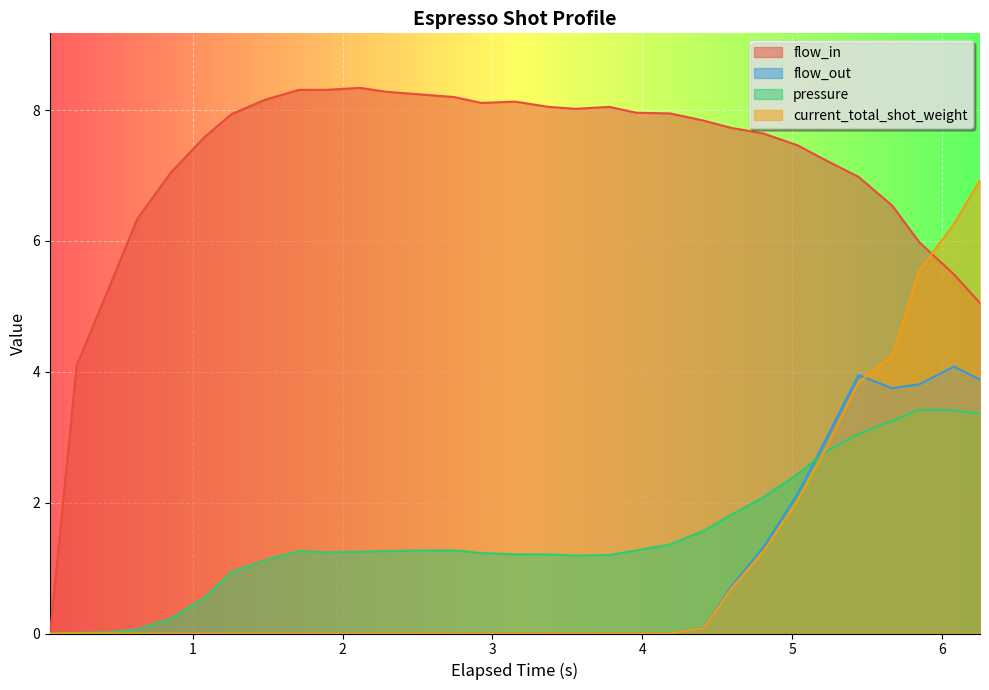

Reading left to right, list all the values displayed in this chart.

flow_in: 0.047=0.0	0.225=4.1	0.452=5.3	0.63=6.3	0.855=7.0	1.079=7.6	1.259=7.9	1.484=8.2	1.709=8.3	1.89=8.3	2.115=8.3	2.295=8.3	2.519=8.2	2.745=8.2	2.926=8.1	3.153=8.1	3.375=8.1	3.556=8.0	3.781=8.1	3.96=8.0	4.185=8.0	4.41=7.8	4.592=7.7	4.814=7.6	5.039=7.5	5.22=7.2	5.444=7.0	5.669=6.5	5.85=6.0	6.081=5.5	6.255=5.0
flow_out: 0.047=0.0	0.225=0.0	0.452=0.0	0.63=0.0	0.855=0.0	1.079=0.0	1.259=0.0	1.484=0.0	1.709=0.0	1.89=0.0	2.115=0.0	2.295=0.0	2.519=0.0	2.745=0.0	2.926=0.0	3.153=0.0	3.375=0.0	3.556=0.0	3.781=0.0	3.96=0.0	4.185=0.0	4.41=0.1	4.592=0.7	4.814=1.3	5.039=2.1	5.22=2.9	5.444=4.0	5.669=3.8	5.85=3.8	6.081=4.1	6.255=3.9
pressure: 0.047=0.0	0.225=0.0	0.452=0.0	0.63=0.1	0.855=0.2	1.079=0.6	1.259=0.9	1.484=1.1	1.709=1.3	1.89=1.2	2.115=1.2	2.295=1.3	2.519=1.3	2.745=1.3	2.926=1.2	3.153=1.2	3.375=1.2	3.556=1.2	3.781=1.2	3.96=1.3	4.185=1.4	4.41=1.6	4.592=1.8	4.814=2.1	5.039=2.4	5.22=2.8	5.444=3.0	5.669=3.2	5.85=3.4	6.081=3.4	6.255=3.4
current_total_shot_weight: 0.047=0.0	0.225=0.0	0.452=0.0	0.63=0.0	0.855=0.0	1.079=0.0	1.259=0.0	1.484=0.0	1.709=0.0	1.89=0.0	2.115=0.0	2.295=0.0	2.519=0.0	2.745=0.0	2.926=0.0	3.153=0.0	3.375=0.0	3.556=0.0	3.781=0.0	3.96=0.0	4.185=0.0	4.41=0.1	4.592=0.7	4.814=1.3	5.039=2.0	5.22=2.8	5.444=3.8	5.669=4.2	5.85=5.5	6.081=6.3	6.255=6.9